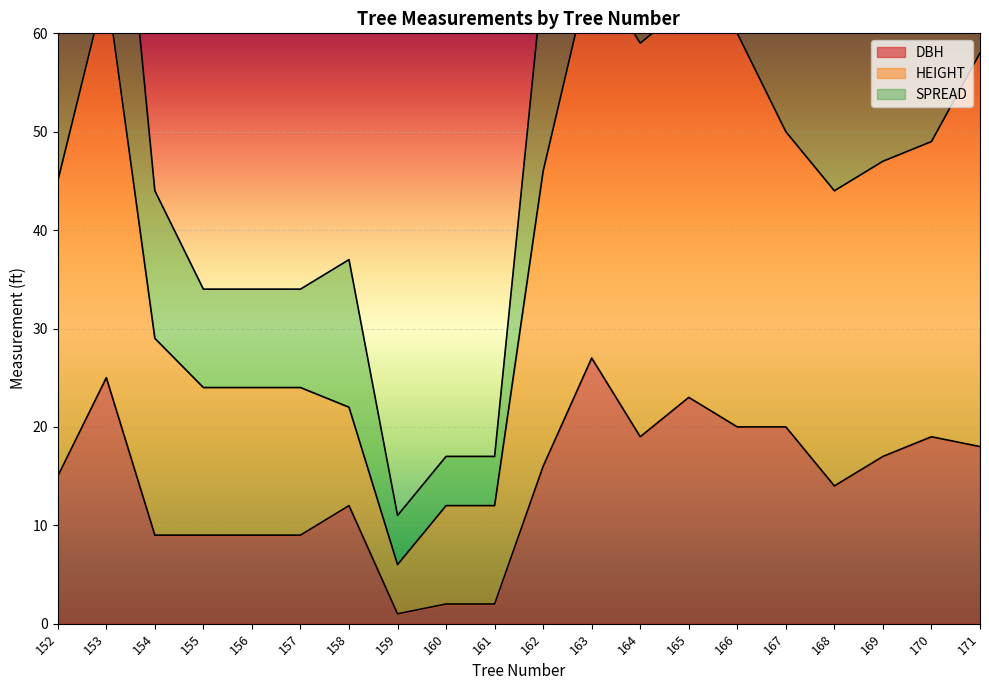

Is it true that DBH equals 9 at 155?

True